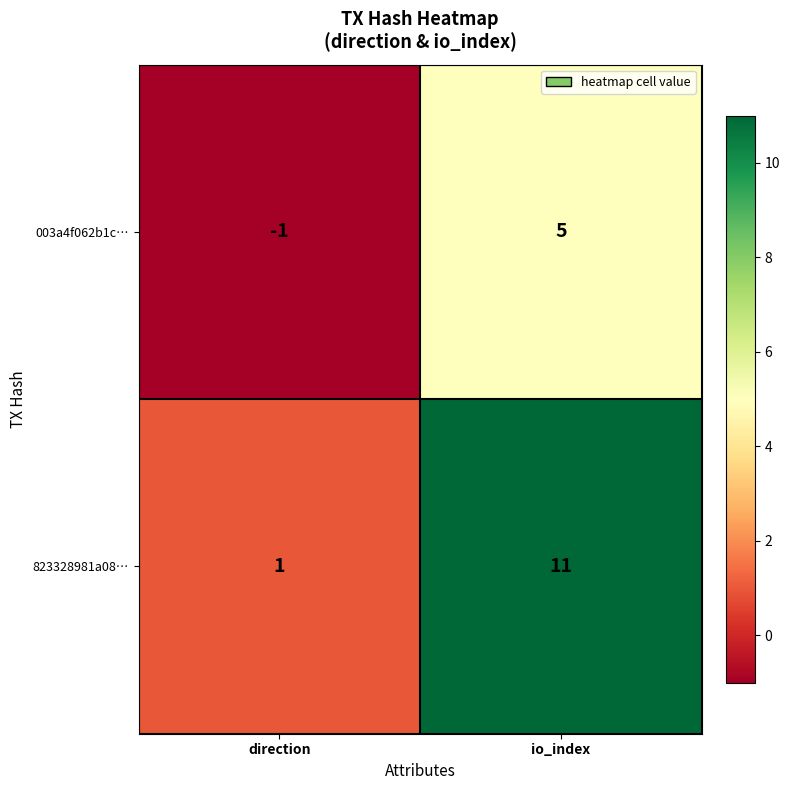

Read the 823328981a08… value at io_index.

11